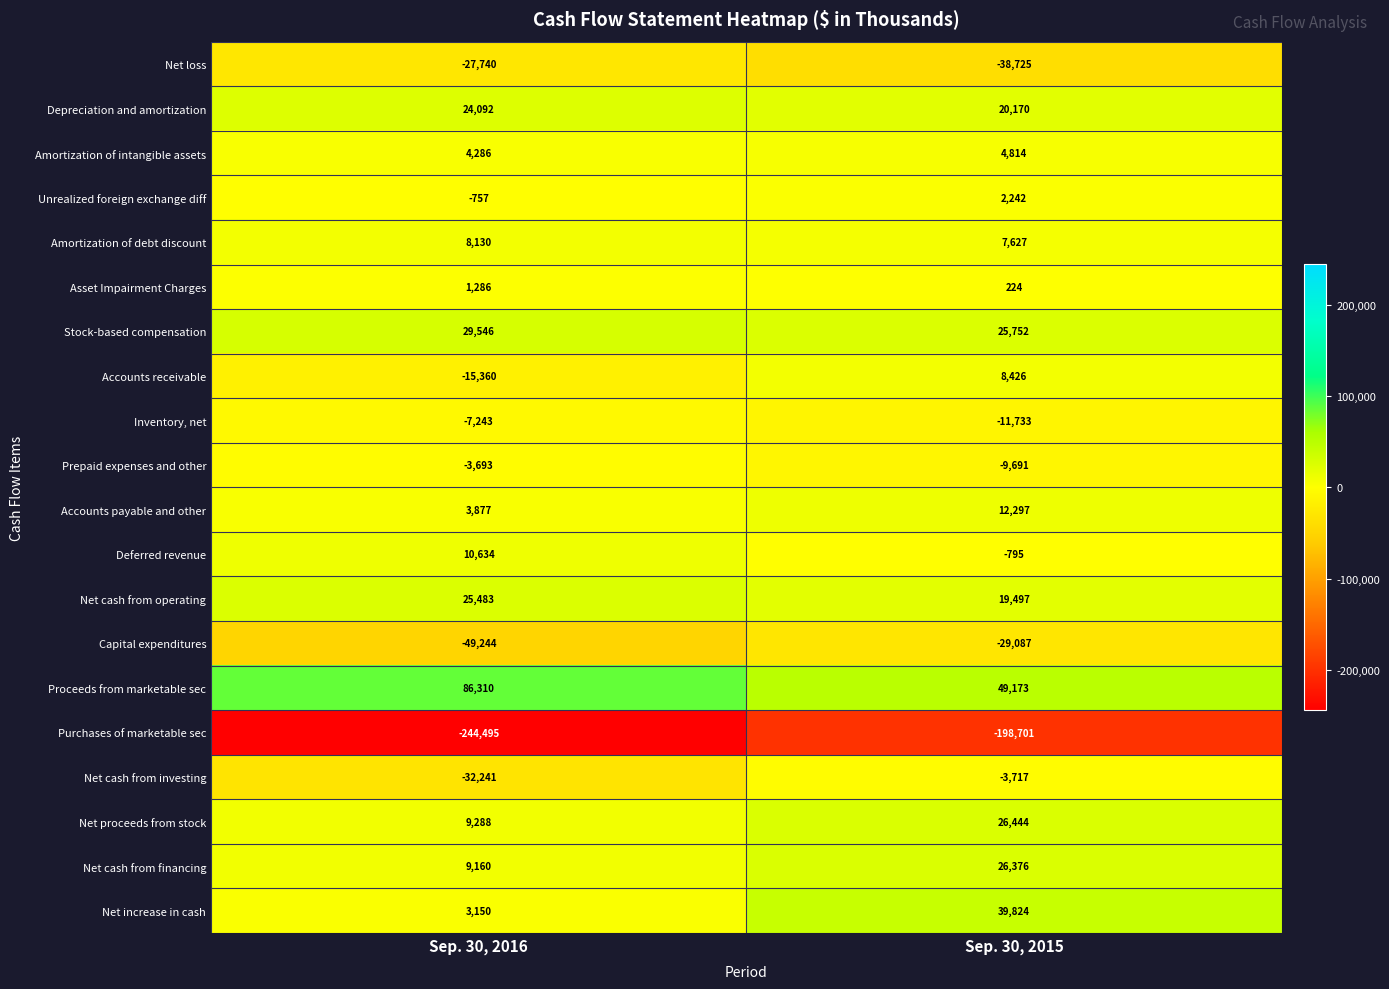

What is the difference between the Accounts payable and other values at Sep. 30, 2016 and Sep. 30, 2015?

8420